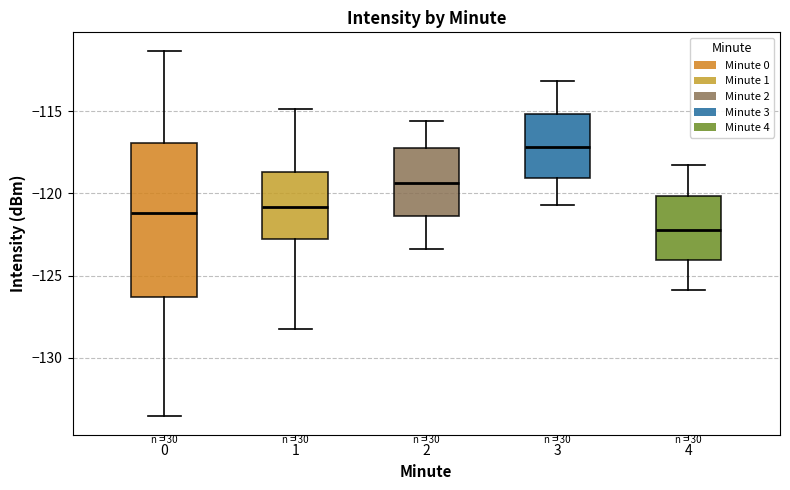

Where does the lower whisker of the box at x = 0 end on the y-axis? The values are not printed on the chart, so give them approximately, as read against the axis.

-133.5